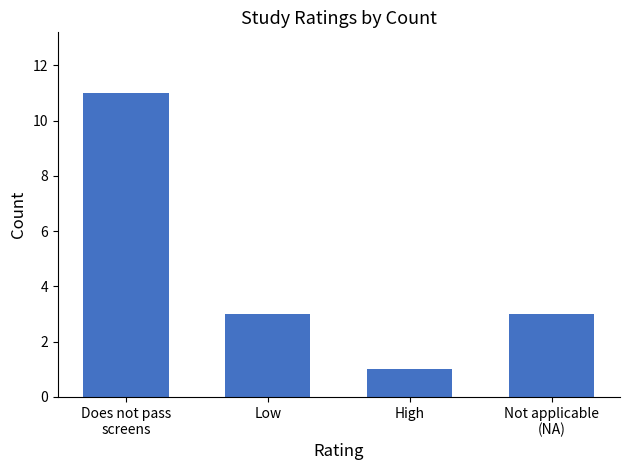

What is the difference between the maximum and second lowest values?

8